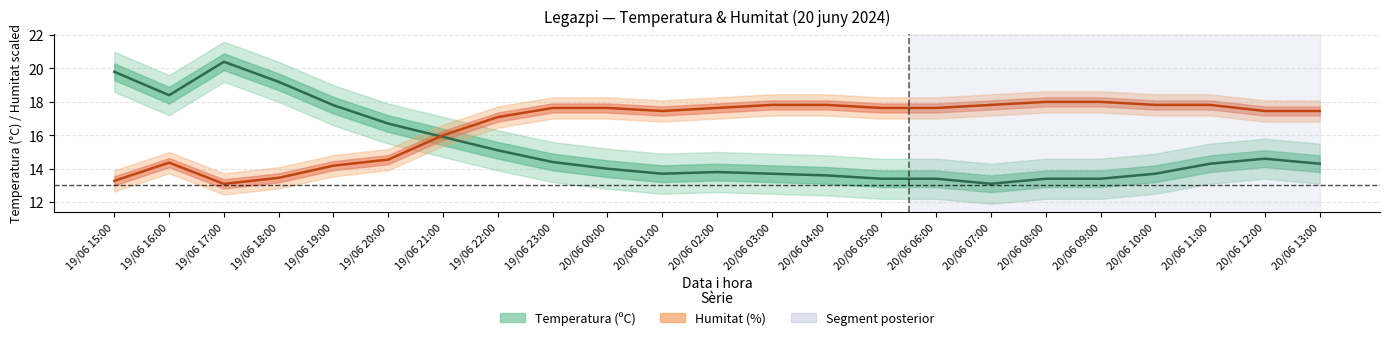

In Humitat (%), how many points are lower than both neighbors (excluding endpoints)?

2